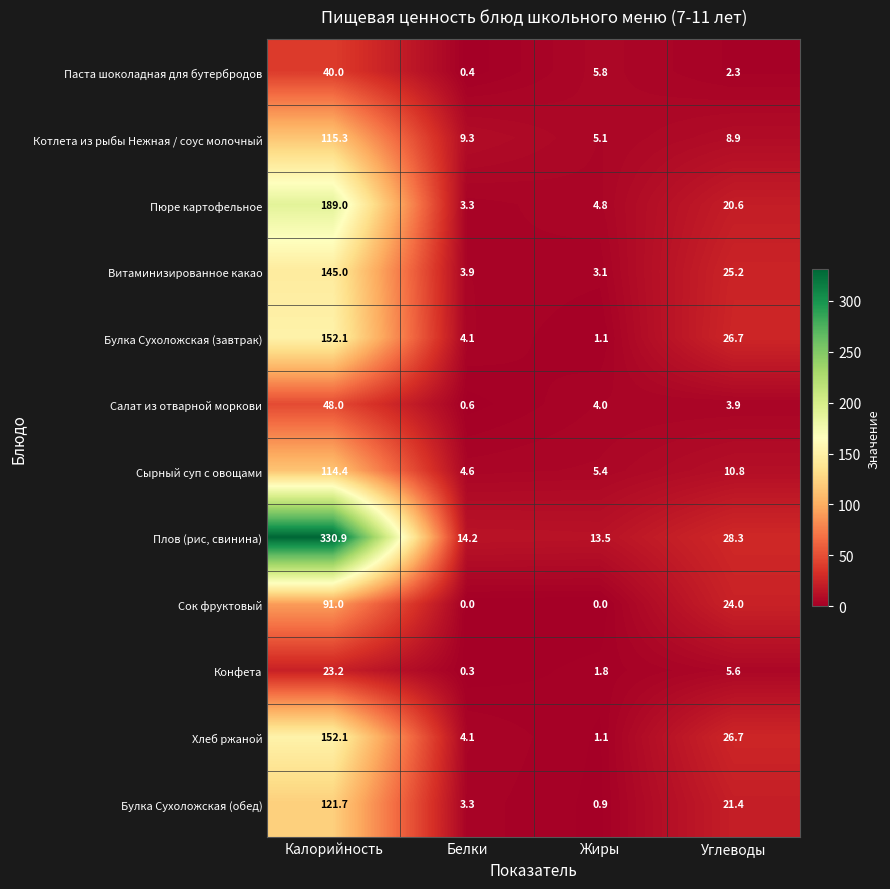

True or false: Котлета из рыбы Нежная / соус молочный has a value of 8.9 at Углеводы.

True